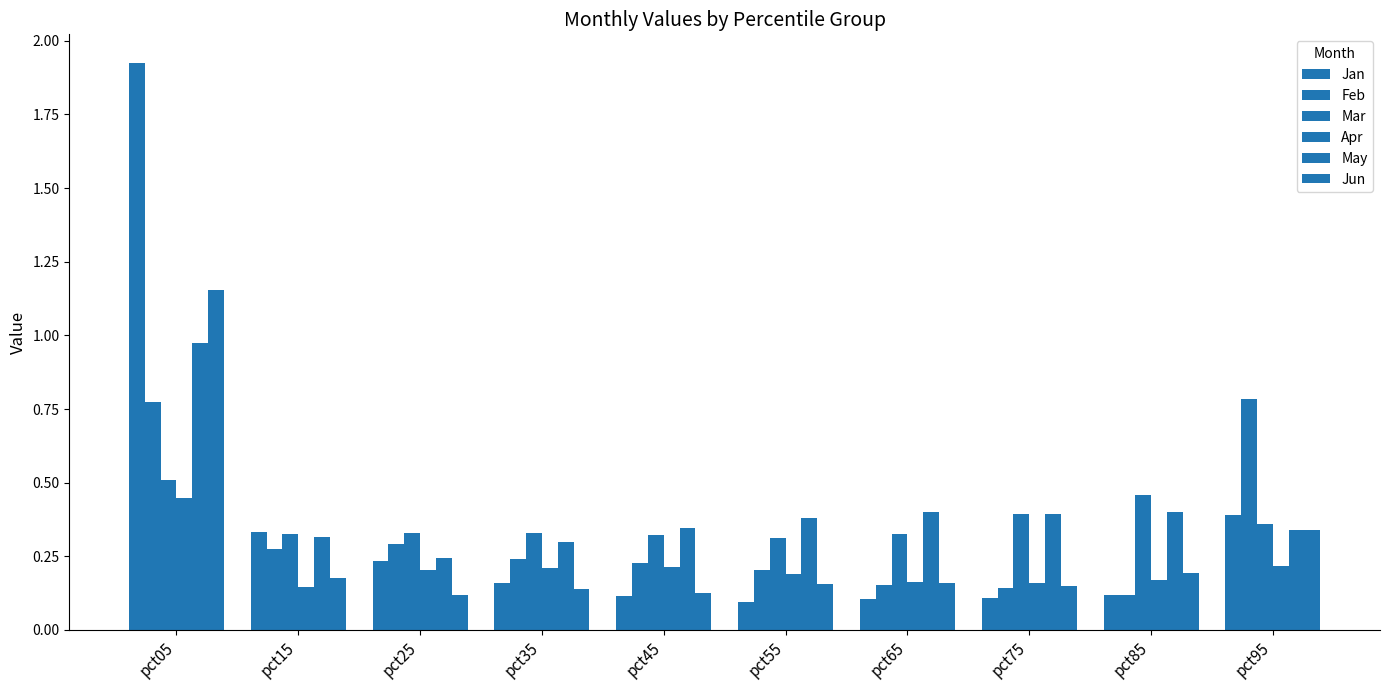

Which category has the lowest value across all series?

pct55